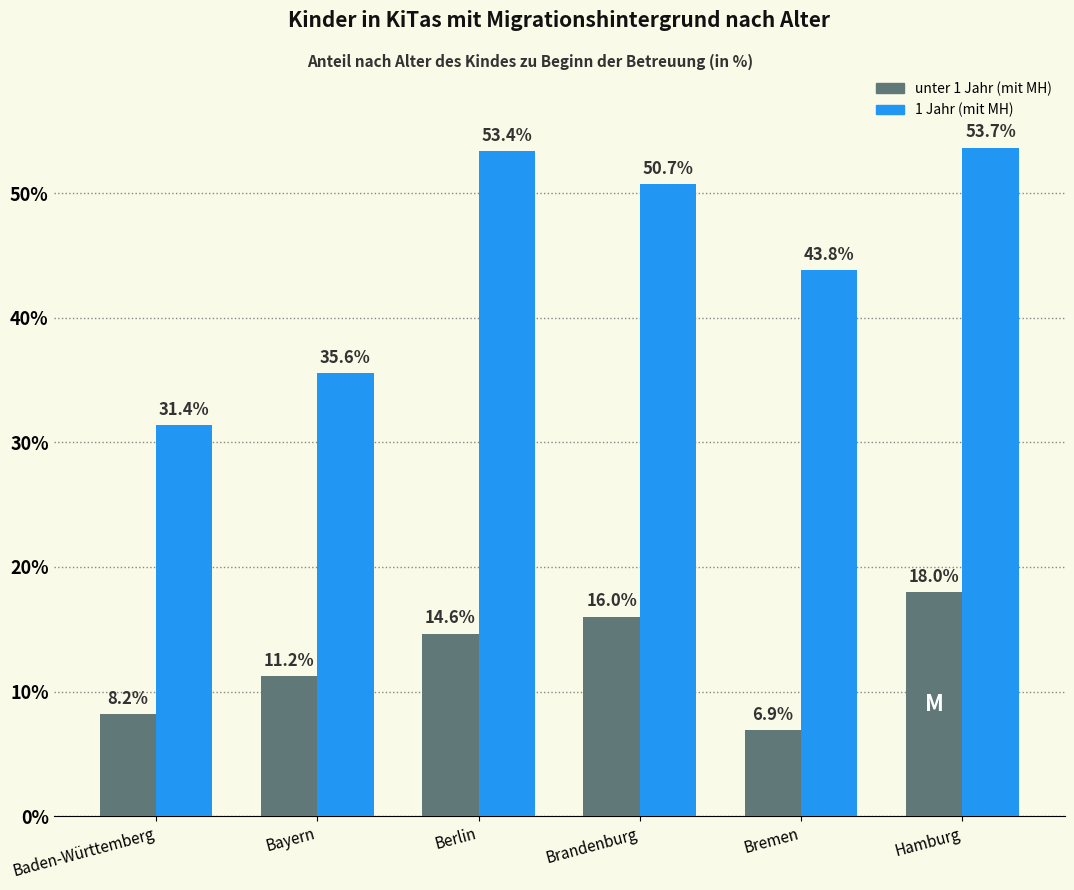

Reading right to left, transcribe all the data shown in this chart.

unter 1 Jahr (mit MH): Hamburg=18.0	Bremen=6.9	Brandenburg=16.0	Berlin=14.6	Bayern=11.2	Baden-Württemberg=8.2
1 Jahr (mit MH): Hamburg=53.7	Bremen=43.8	Brandenburg=50.7	Berlin=53.4	Bayern=35.6	Baden-Württemberg=31.4